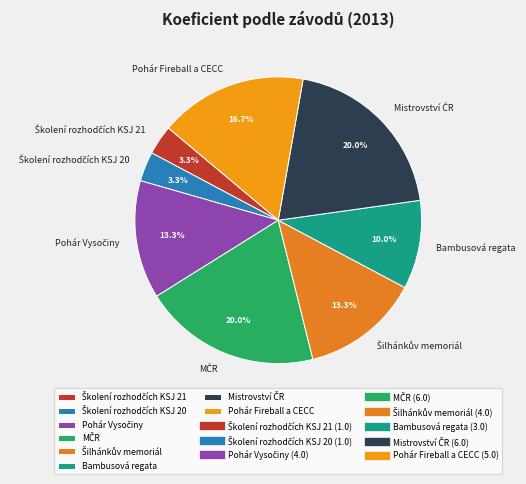

How many slices are in this pie chart?

8